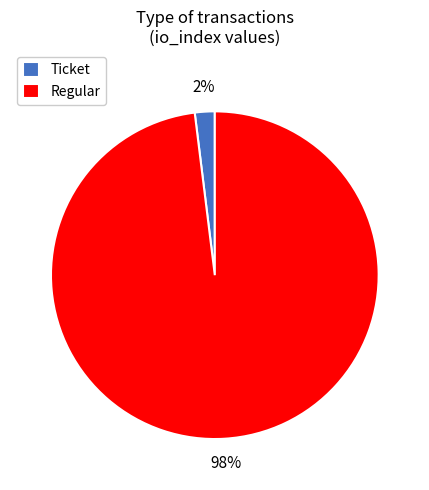

Rank the categories by value from lowest to highest.

Ticket, Regular